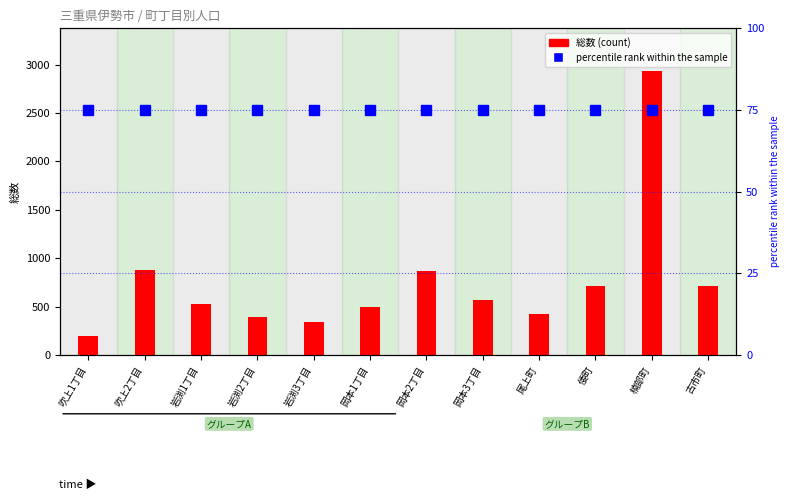

Is it true that percentile rank within the sample equals 75 at 岩渕3丁目?

True